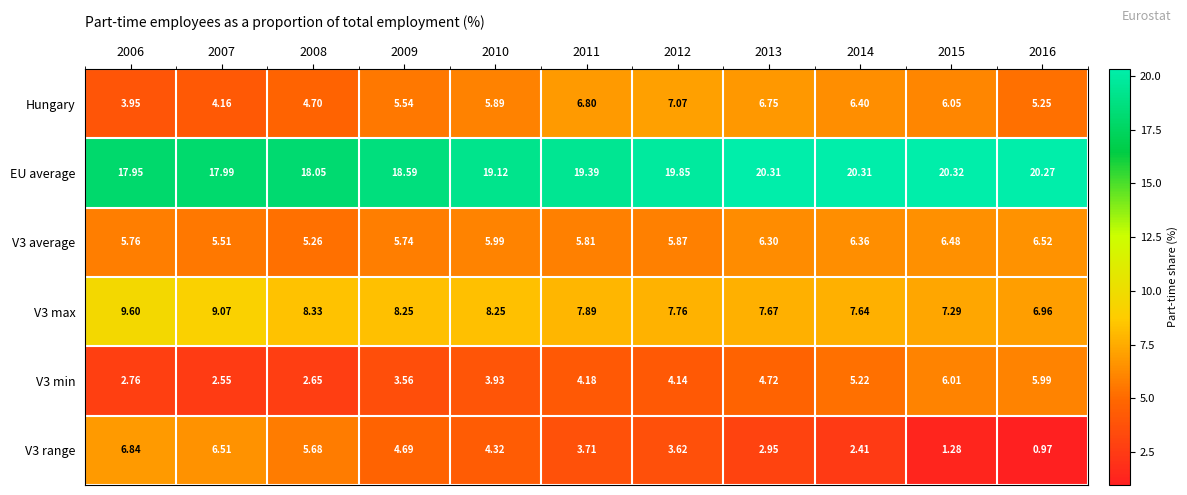

Is the value of V3 average at 2009 greater than the value of EU average at 2014?

No